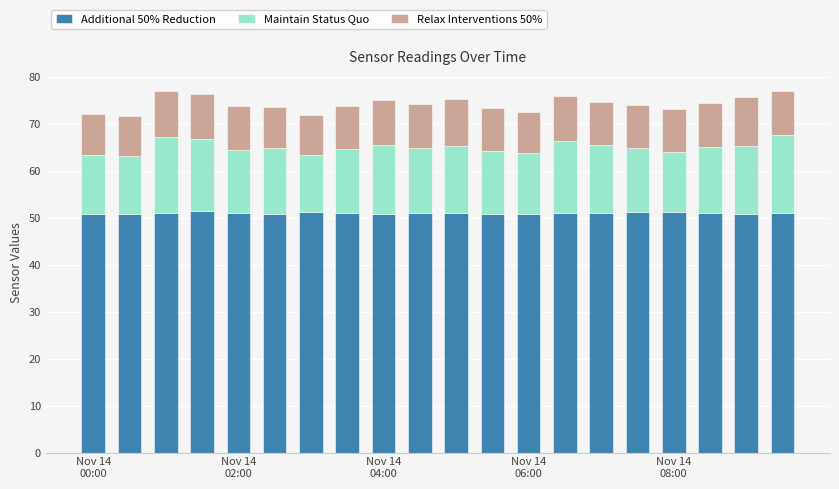

What is the maximum value for Additional 50% Reduction?

51.3